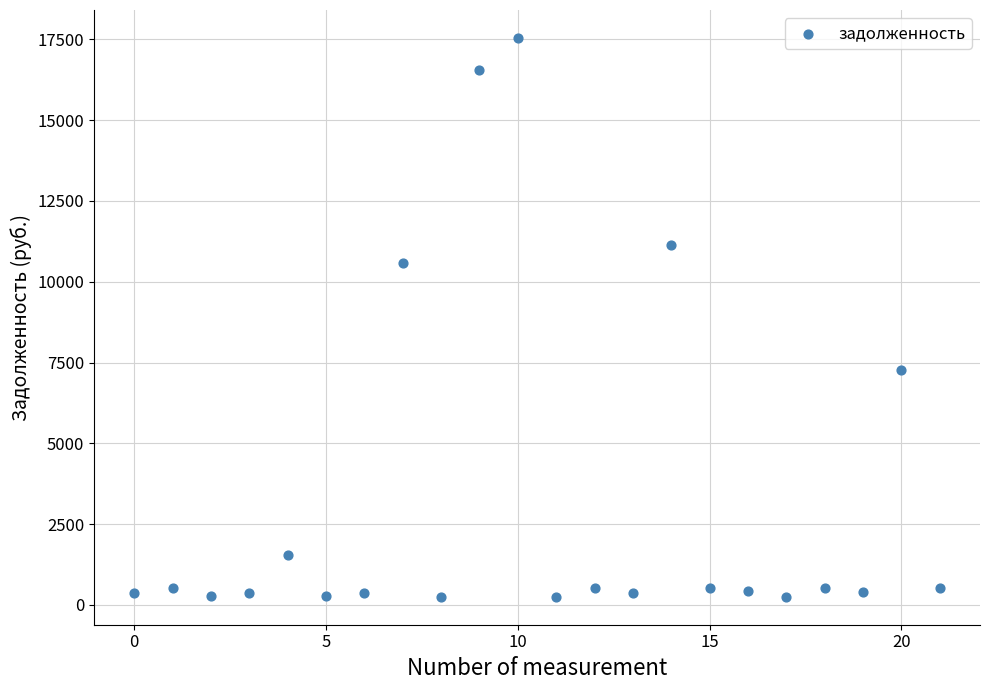

What is the range of Y values (max minus min)?

17288.1